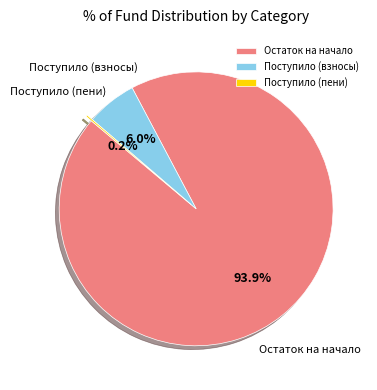

What is the largest slice in the pie chart?

Остаток на начало